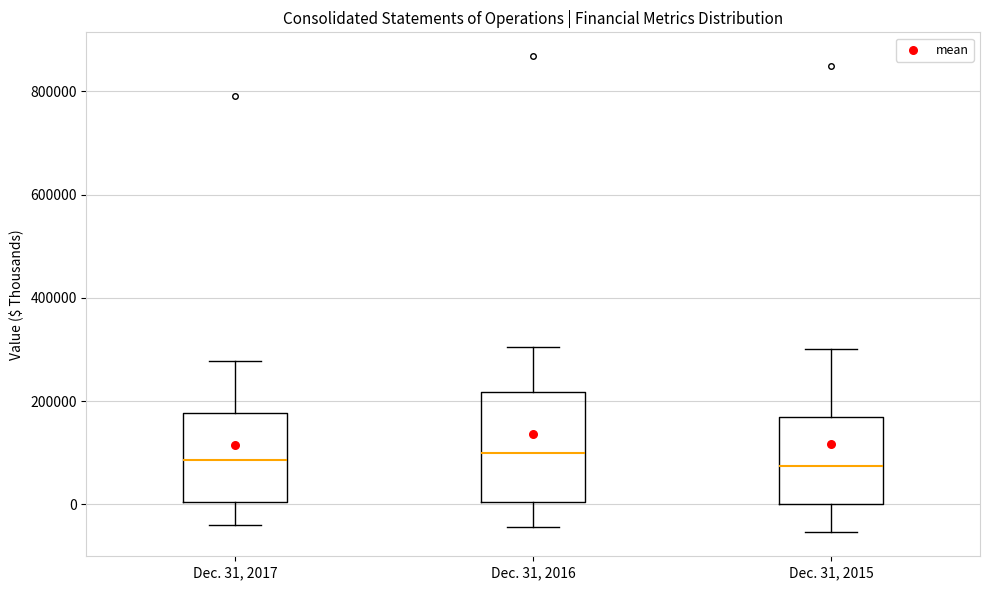

Reading left to right, read every box against the y-axis: the position of its median line, the range the box covers, and the ends of its whiskers. The values are not printed on the chart, so give them approximately, as read against the axis.

Dec. 31, 2017: median 80000, box 0 to 180000, whiskers -40000 to 280000
Dec. 31, 2016: median 100000, box 0 to 220000, whiskers -40000 to 300000
Dec. 31, 2015: median 80000, box 0 to 160000, whiskers -60000 to 300000